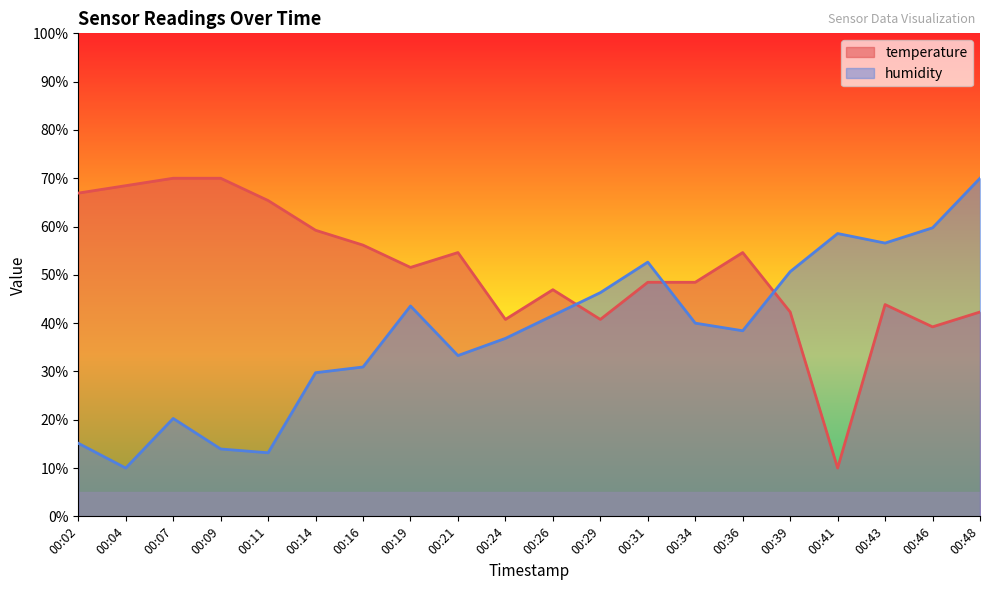

What is the average value of the temperature series?

51.0